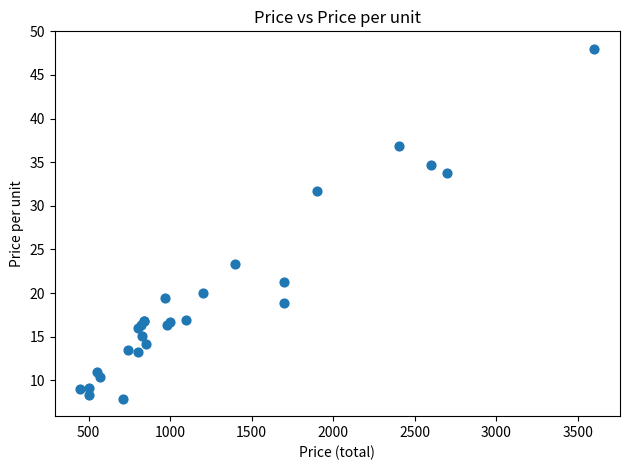

What Y value in the scatter plot is closest to 27?

23.3